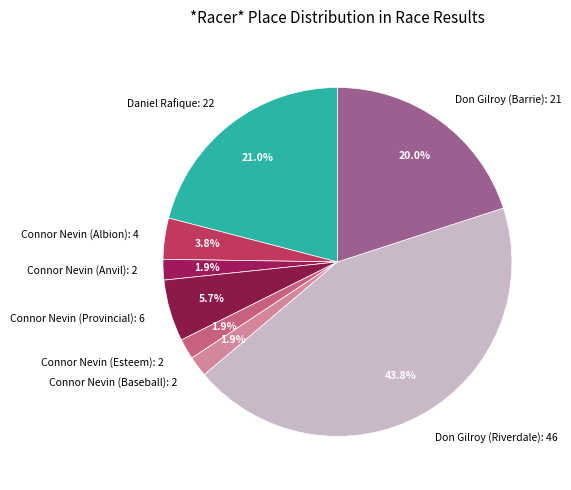

What is the largest slice in the pie chart?

Don Gilroy (Riverdale)